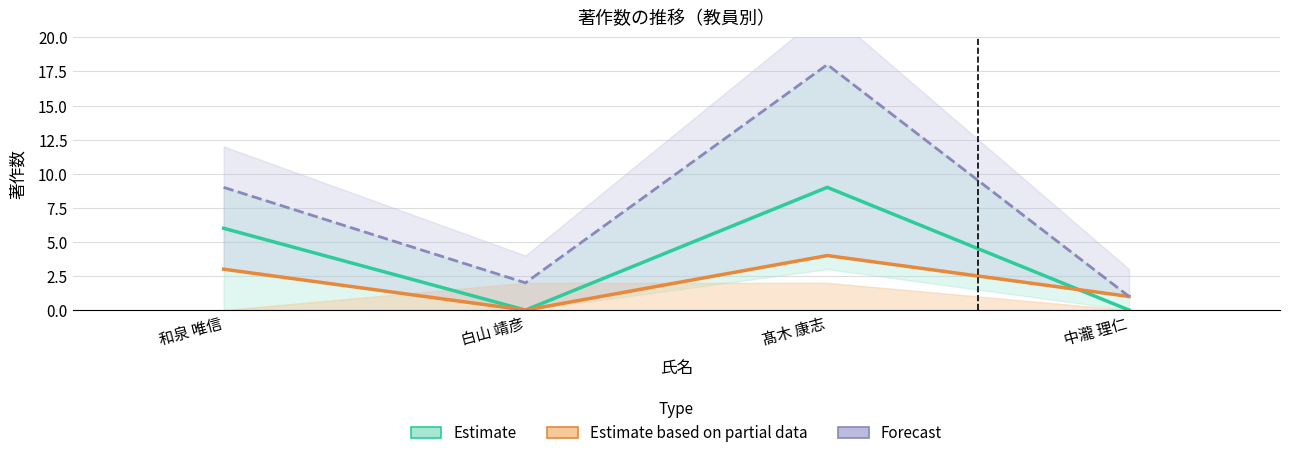

Which category has the lowest value in the Estimate series?

白山 靖彦